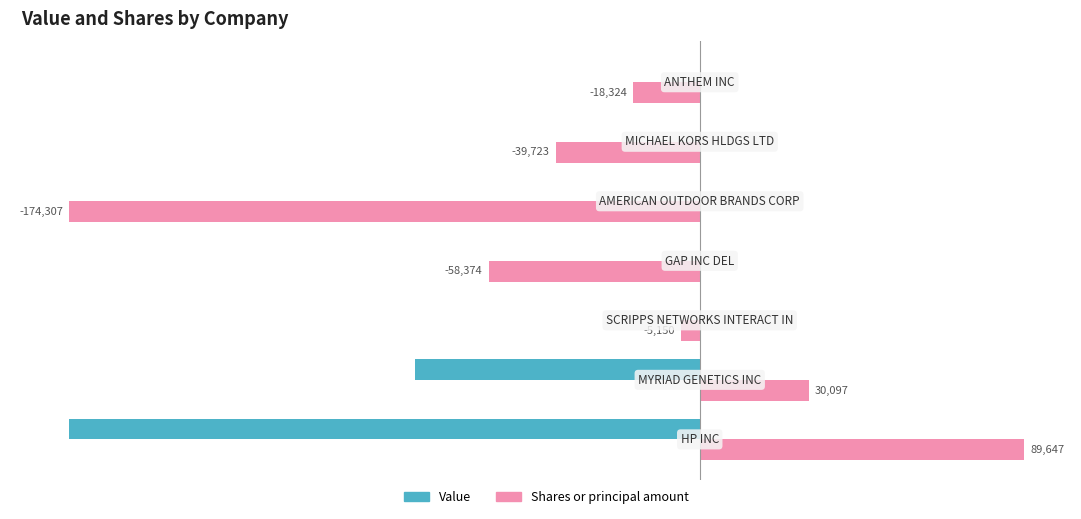

How many distinct data groups are displayed?

2